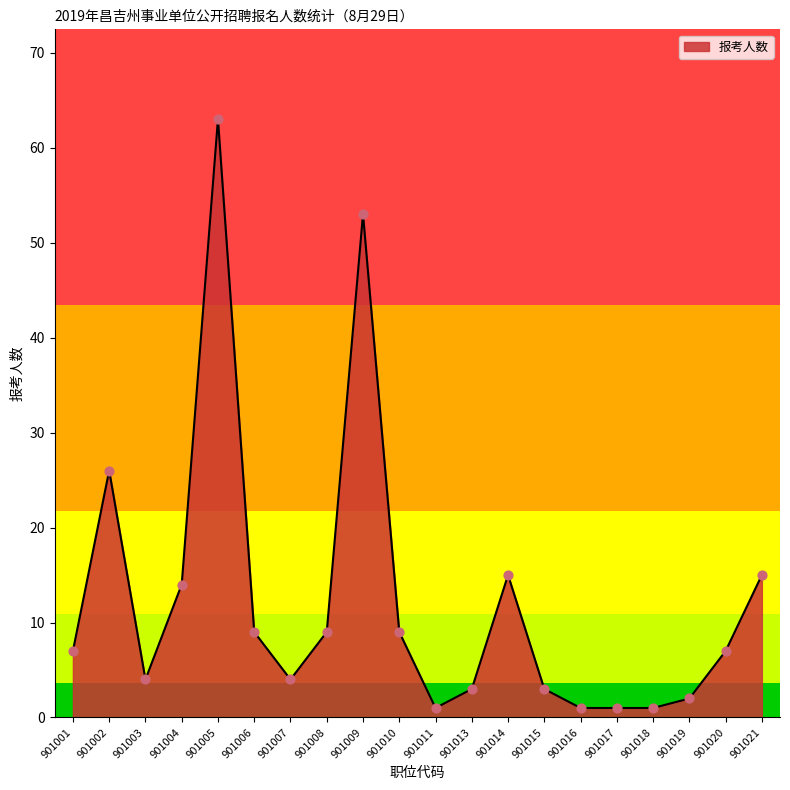

What is the change in value from 901004 to 901006?

-5